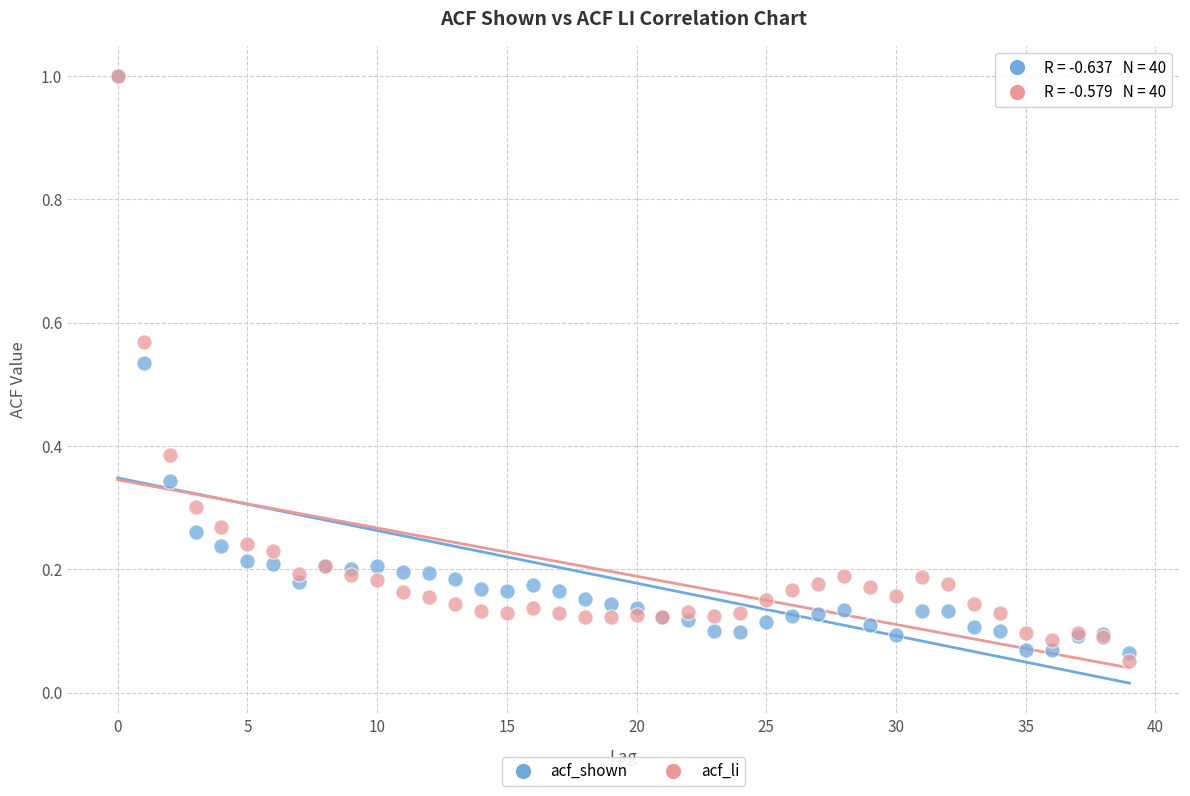

What are all the series names shown in the legend?

acf_shown, acf_li